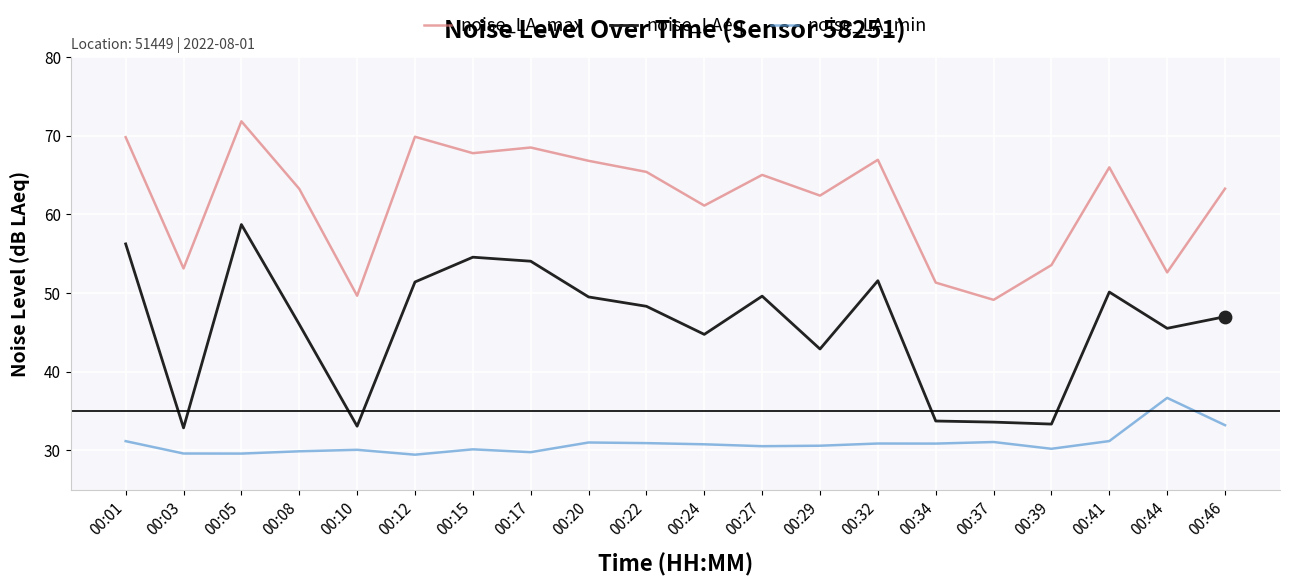

At which category is the sum across all series the highest?

00:05